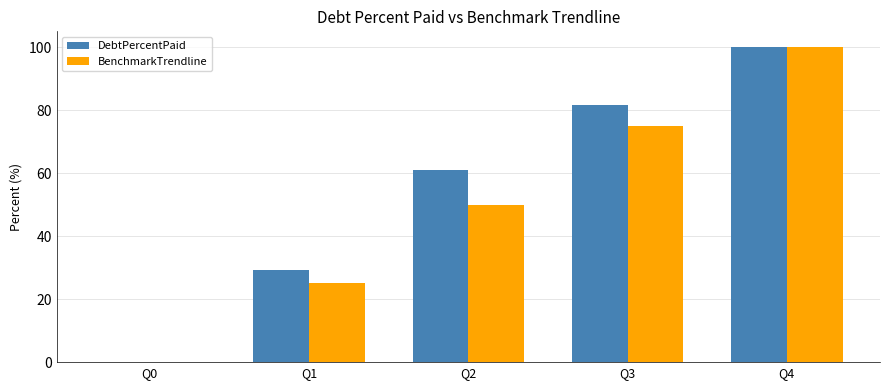

Reading right to left, what are all the values shown in this chart?

DebtPercentPaid: 100.0	81.7	60.9	29.2	0.0
BenchmarkTrendline: 100.0	75.0	50.0	25.0	0.0